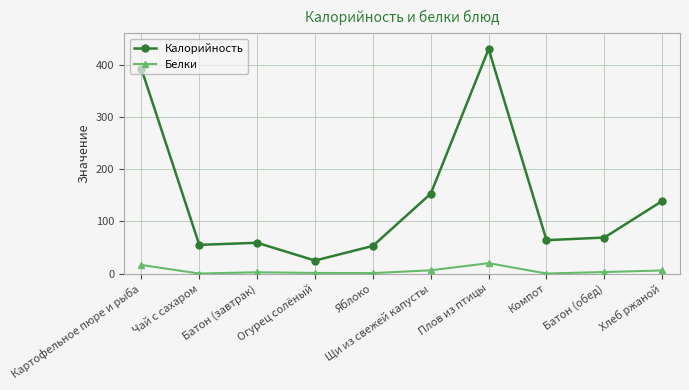

At which category is the sum across all series the highest?

Плов из птицы